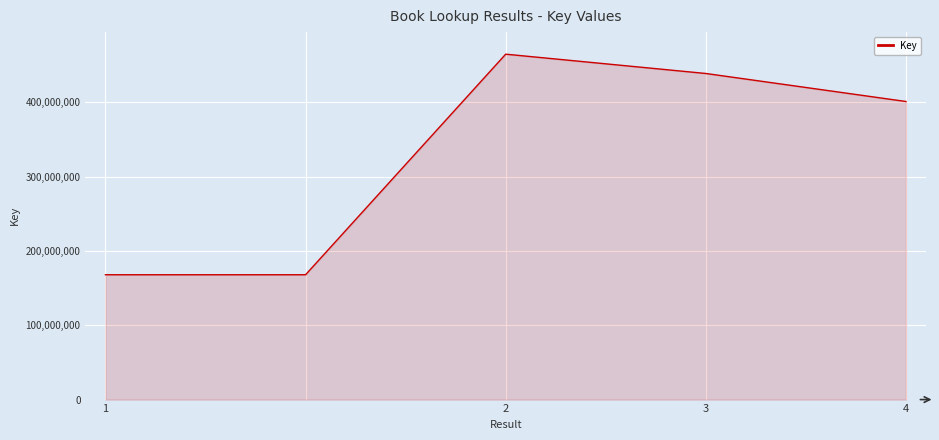

True or false: the data has more than 0 interior local peaks.

True